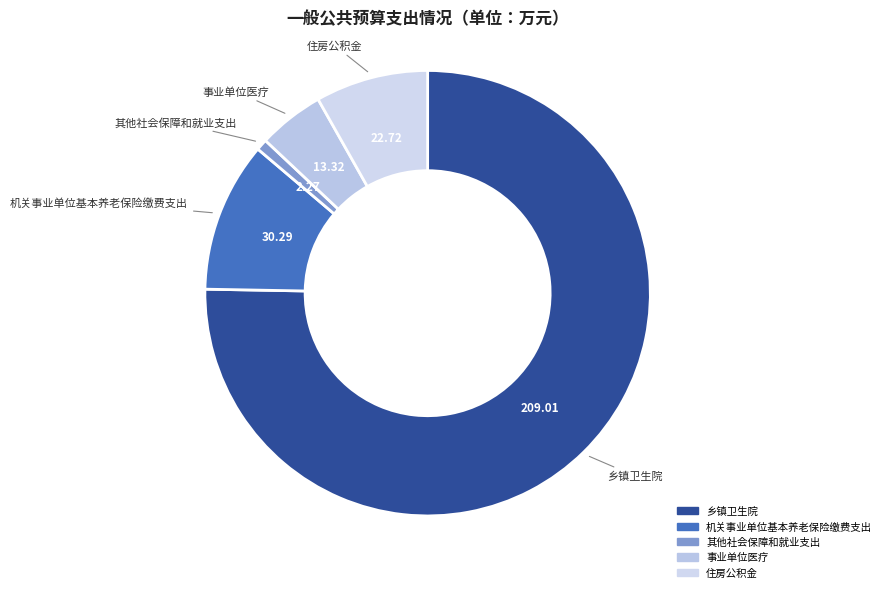

Which category accounts for the majority?

乡镇卫生院